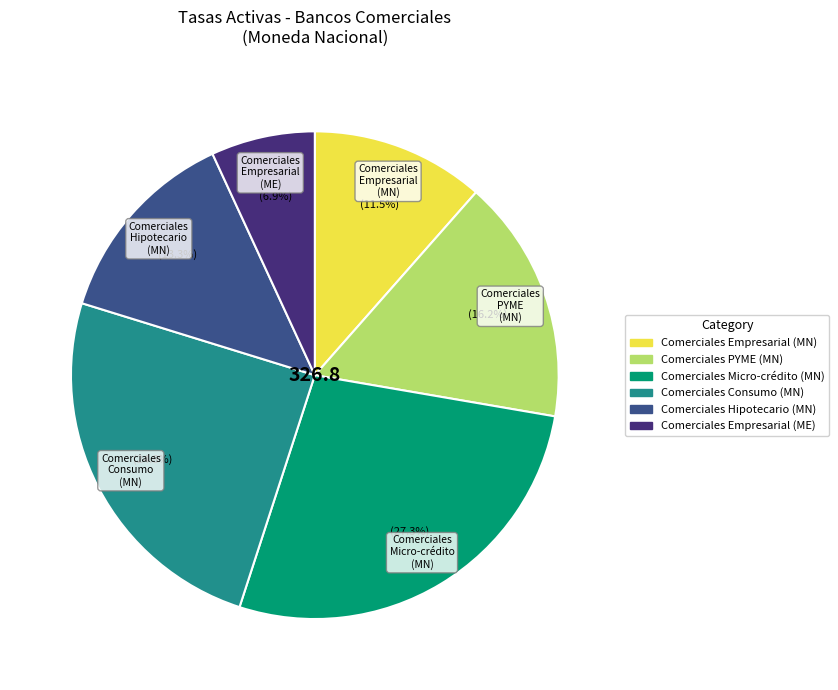

What percentage is NOT represented by Comerciales PYME (MN)?

83.8%